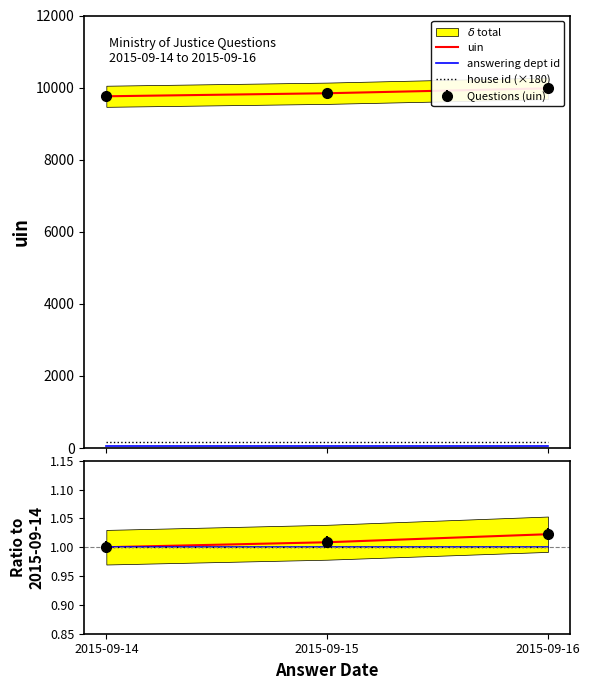

What is the approximate value of house id at 2015-09-14?

1.0